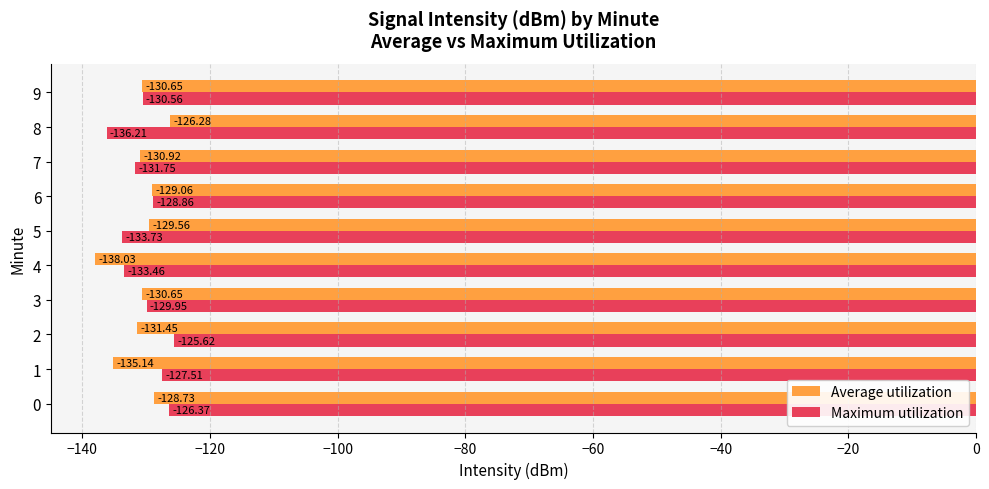

What is the average value of the Maximum utilization series?

-130.4